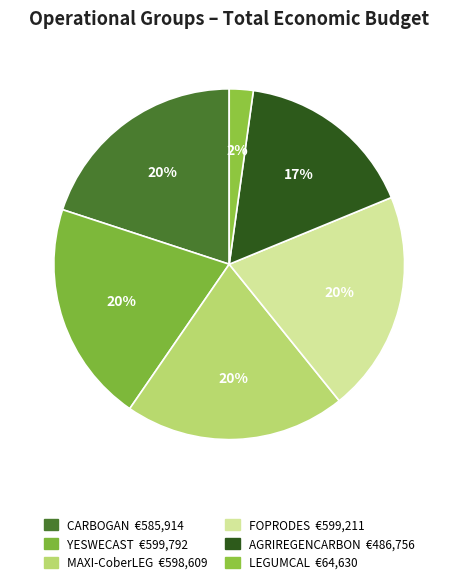

How many slices are in this pie chart?

6